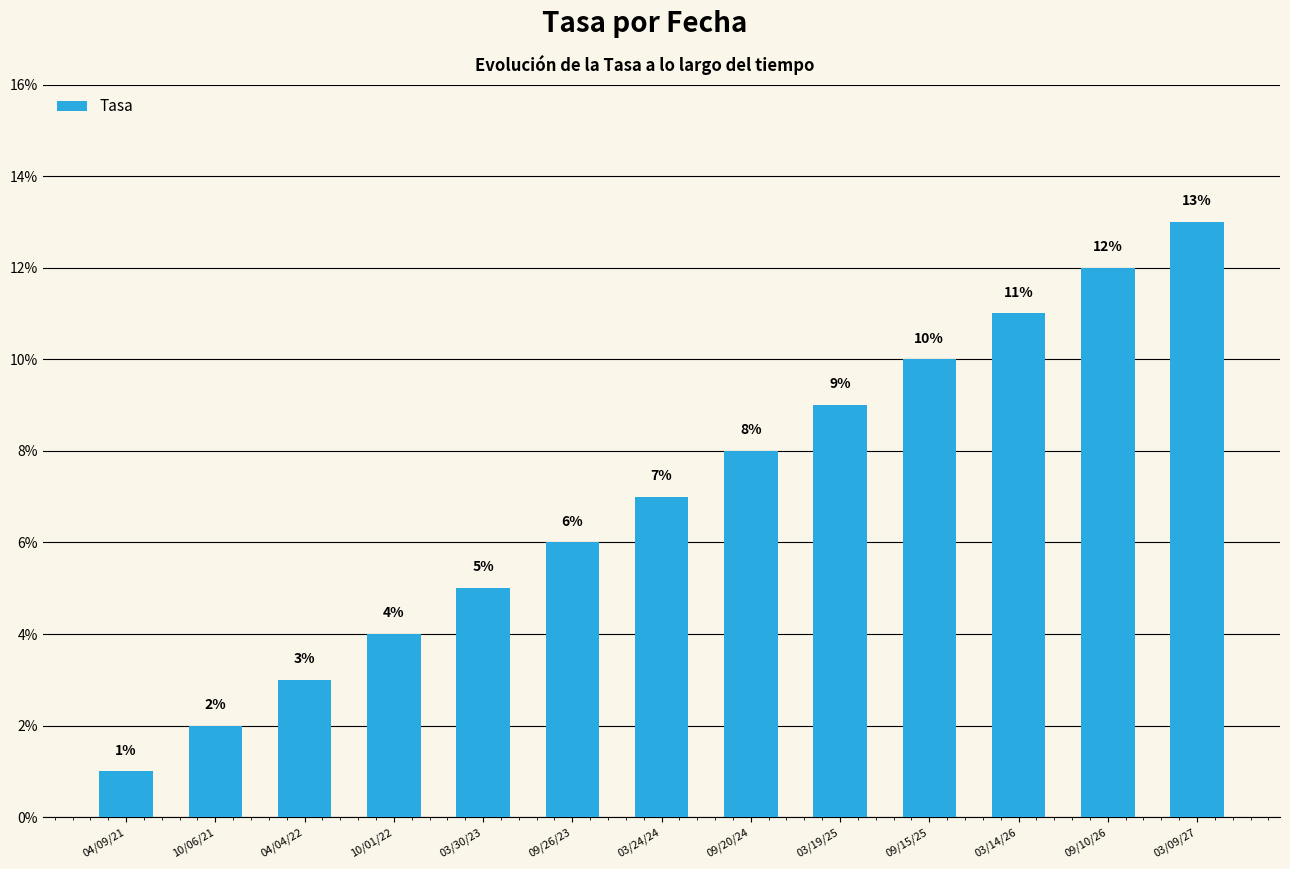

Are the bars horizontal?

No